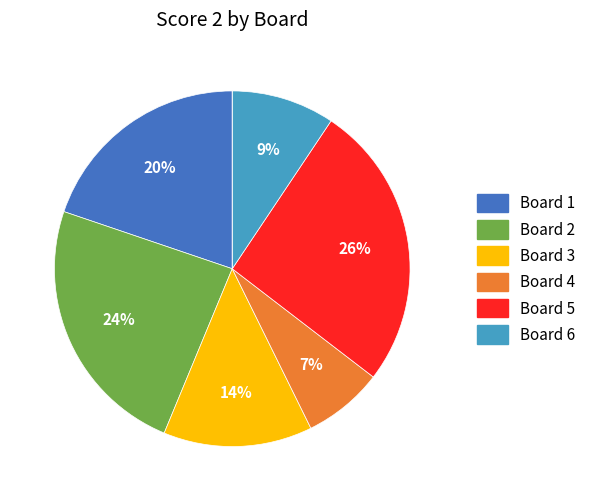

To the nearest percent, what is the difference between the largest and smallest slice percentages?

26%